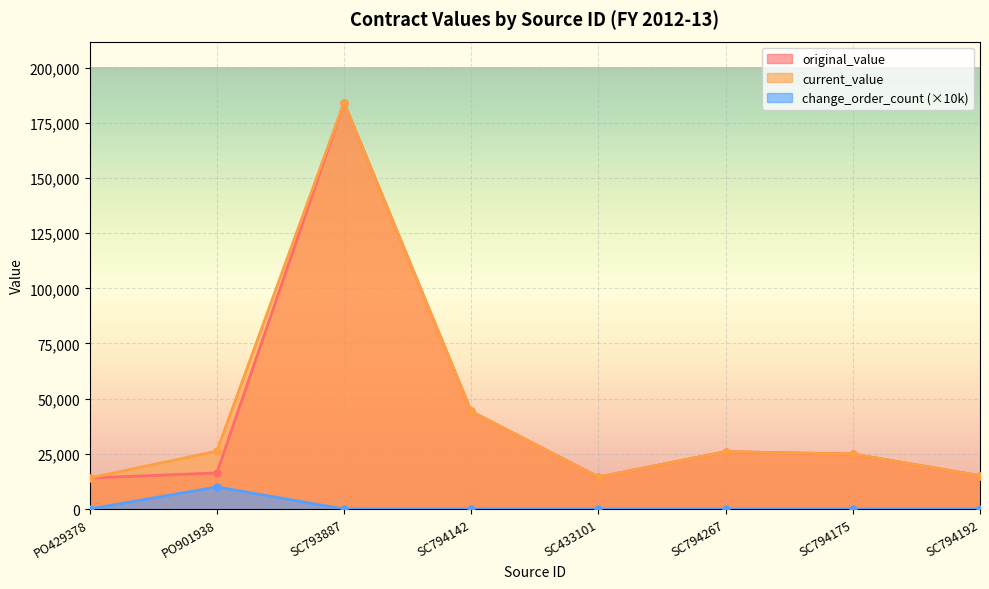

How many values in the current_value series are below 25985?

4